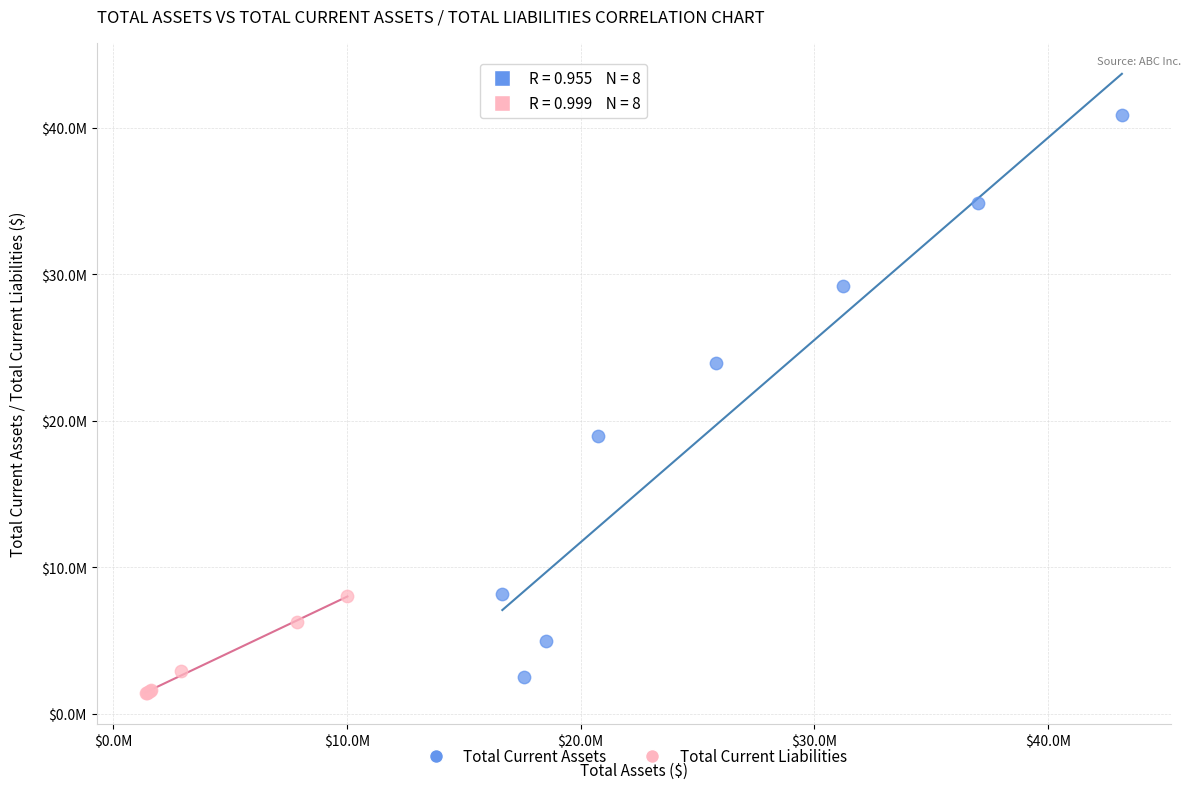

Which series reaches the maximum Y coordinate?

Total Current Assets